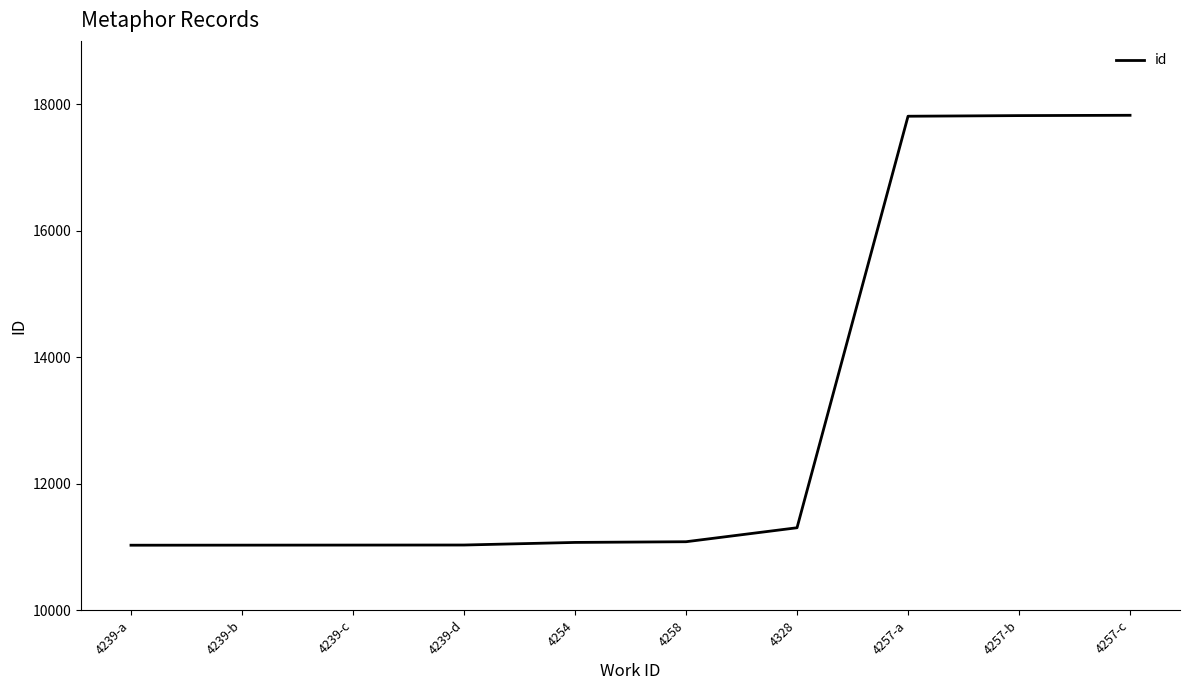

The chart shows a value of 4114 at 4257-b. True or false?

False